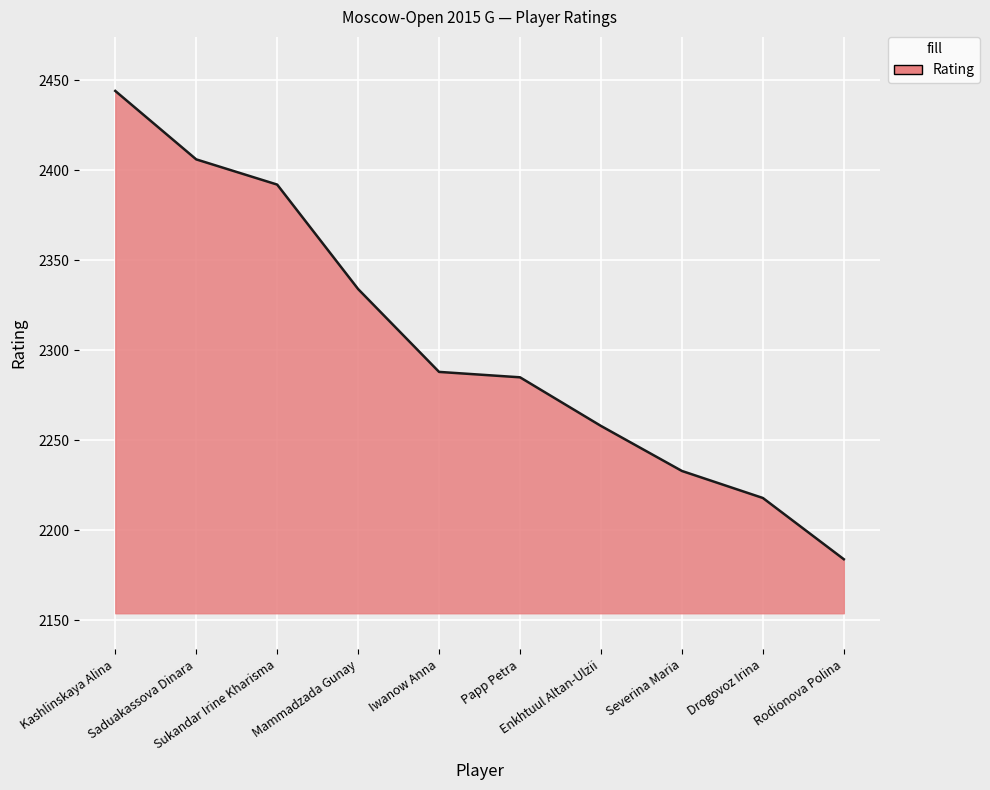

Is it true that the value at Iwanow Anna is 1110?

False